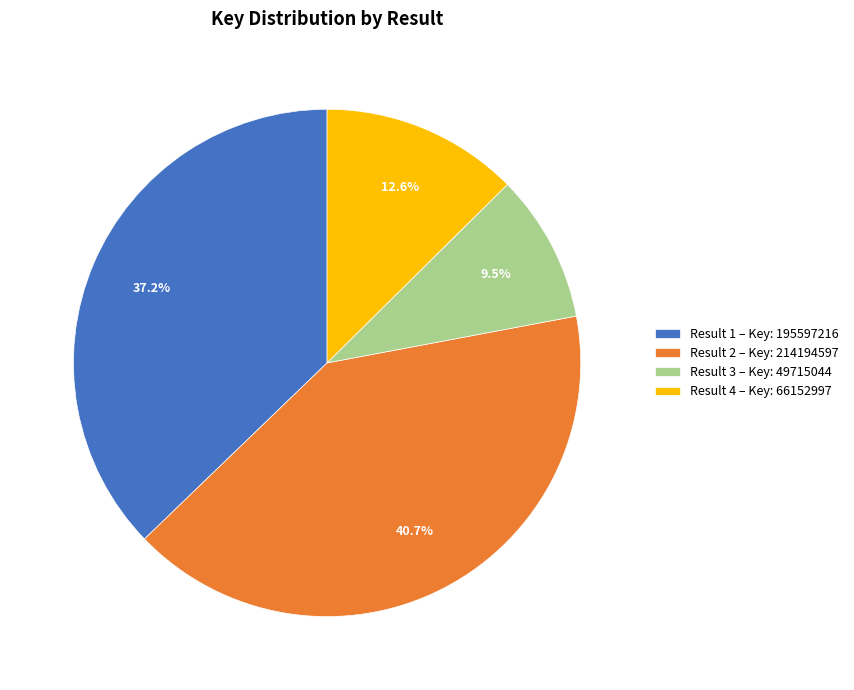

Do Result 2 – Key: 214194597 and Result 4 – Key: 66152997 together represent more than half of the pie?

Yes